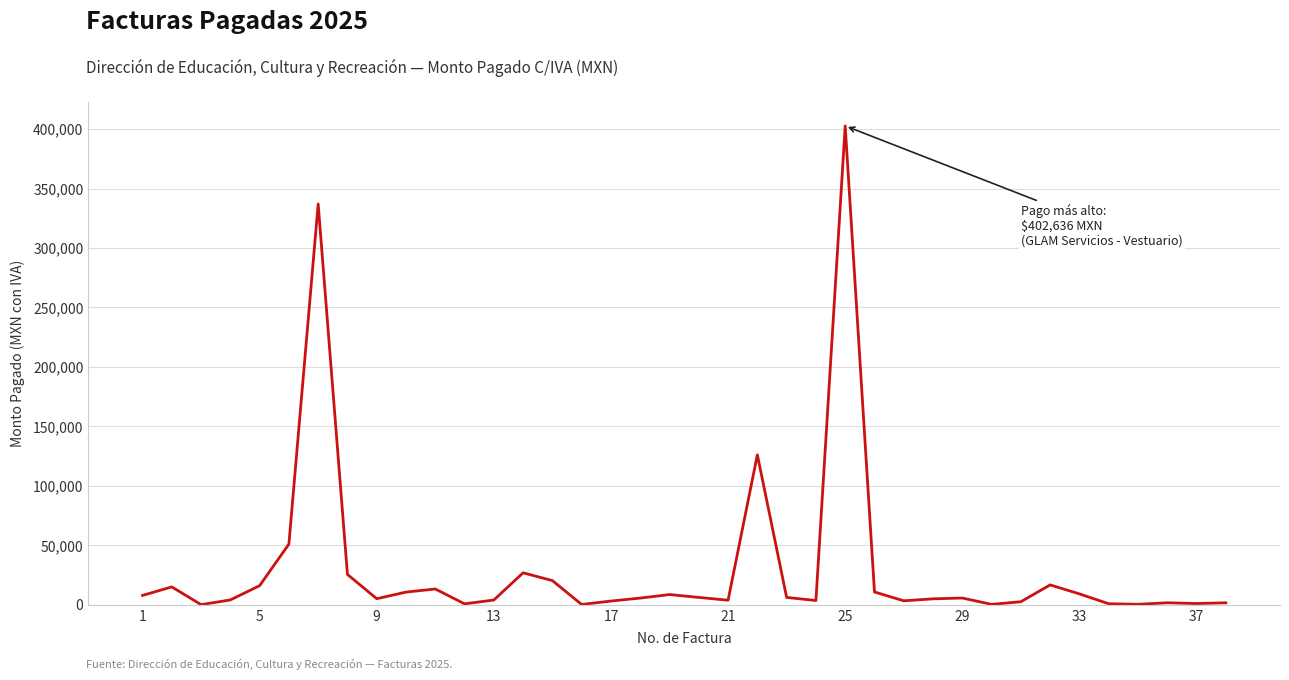

What is the maximum value shown in the chart?

402636.0